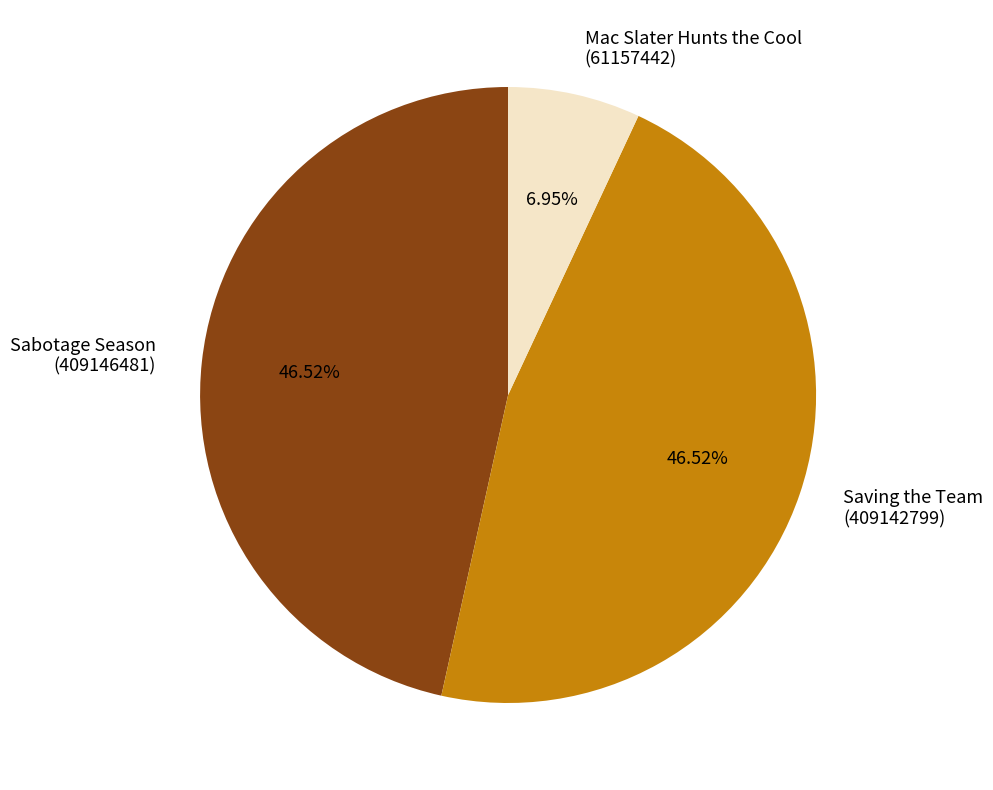

Is it true that Saving the Team is 47% of the pie?

True